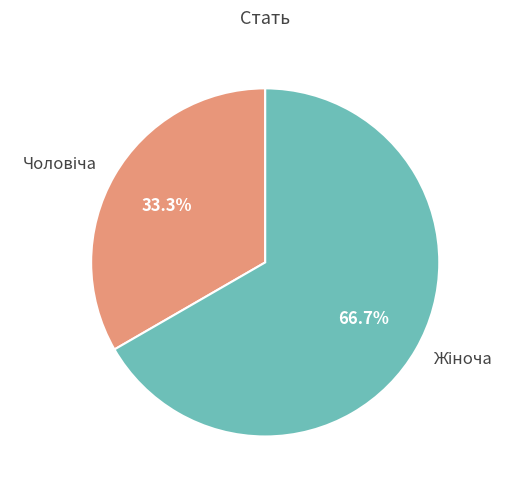

How many segments does this pie chart have?

2